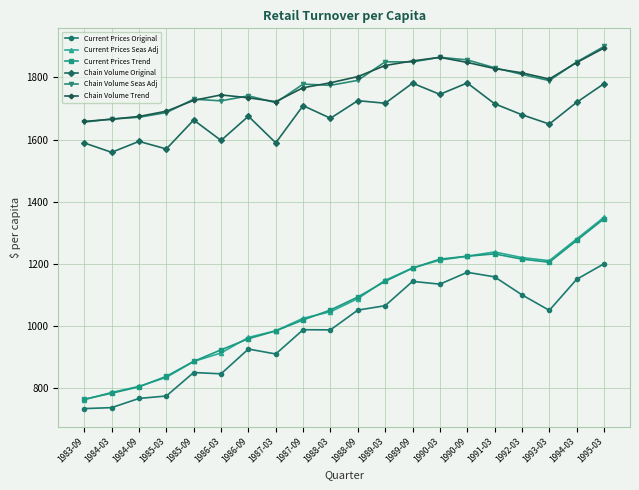

Is the value of Chain Volume Trend at 1985-09 greater than the value of Current Prices Trend at 1992-03?

Yes